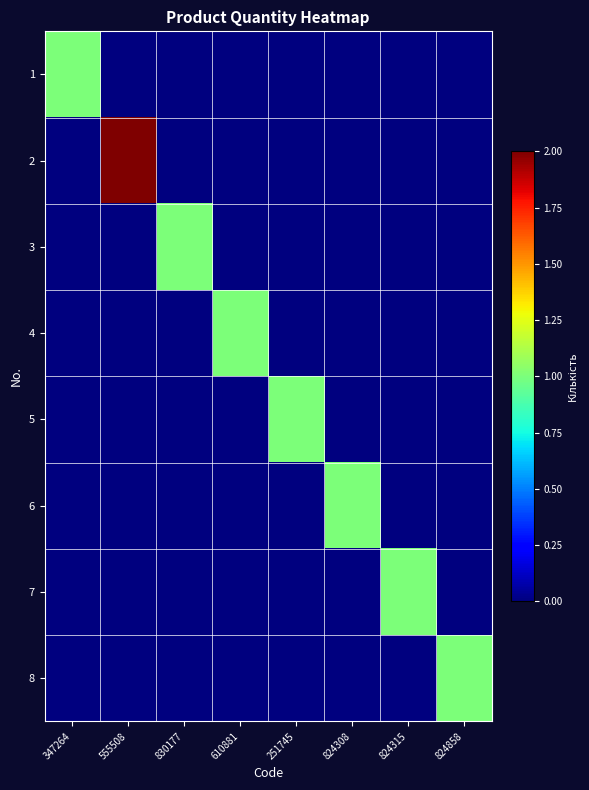

At how many categories does at least one series exceed 1?

1